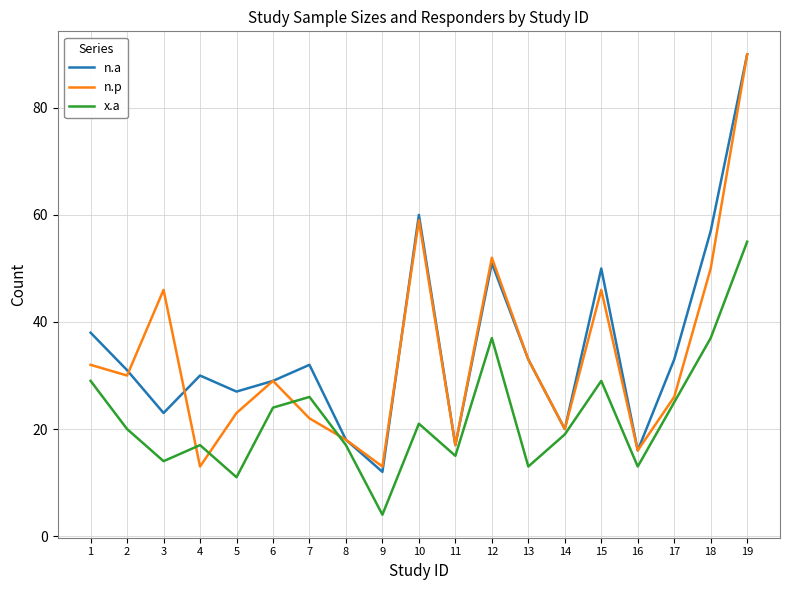

Which category has the highest value in the n.a series?

19